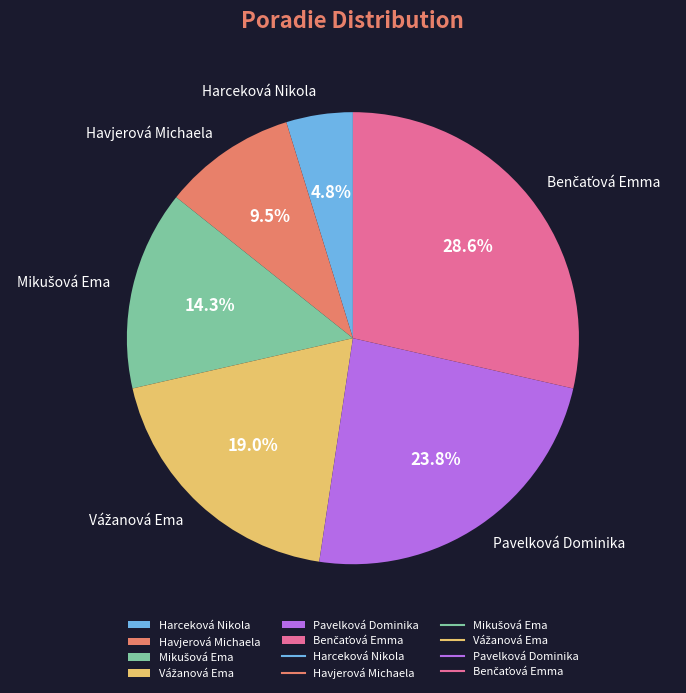

Count the number of slices in the pie.

6